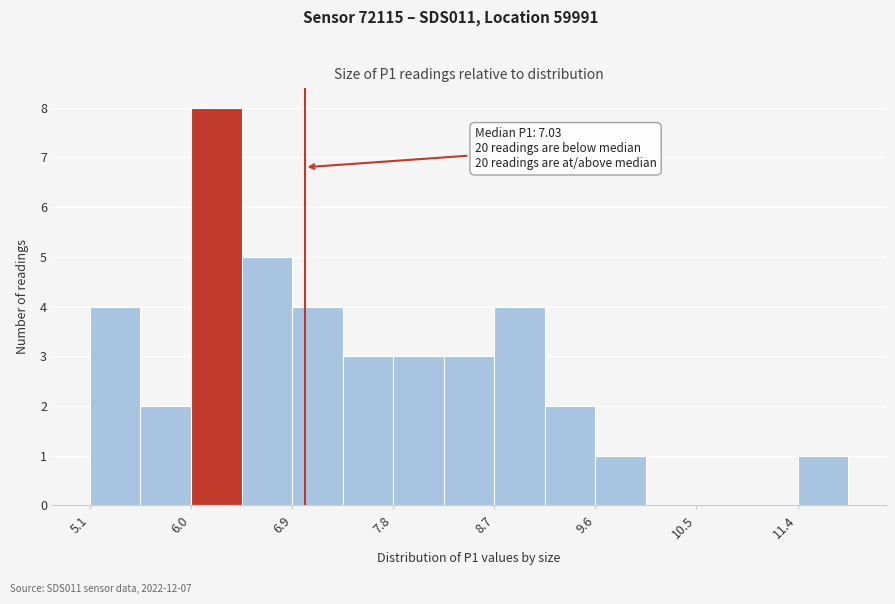

Which range on the x-axis has the tallest bar?

6.0 to 6.5